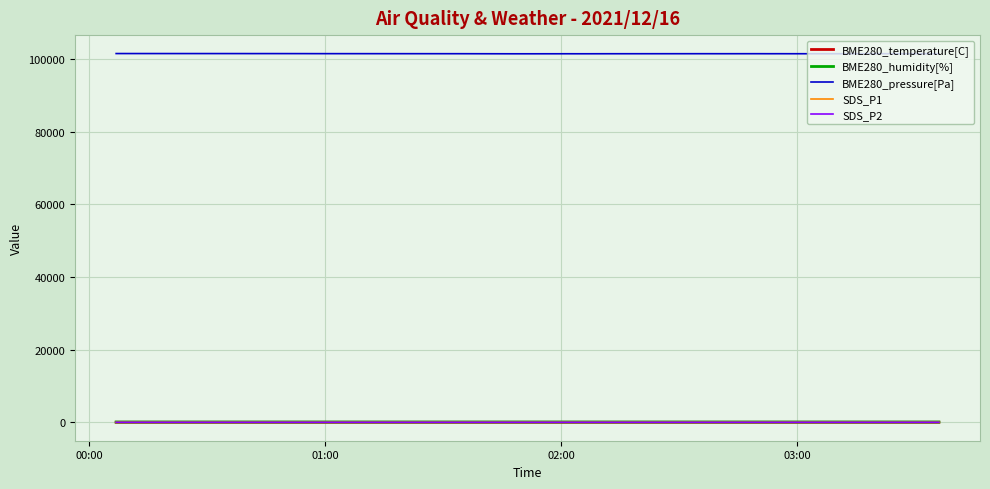

What is the greatest value displayed?

101460.1